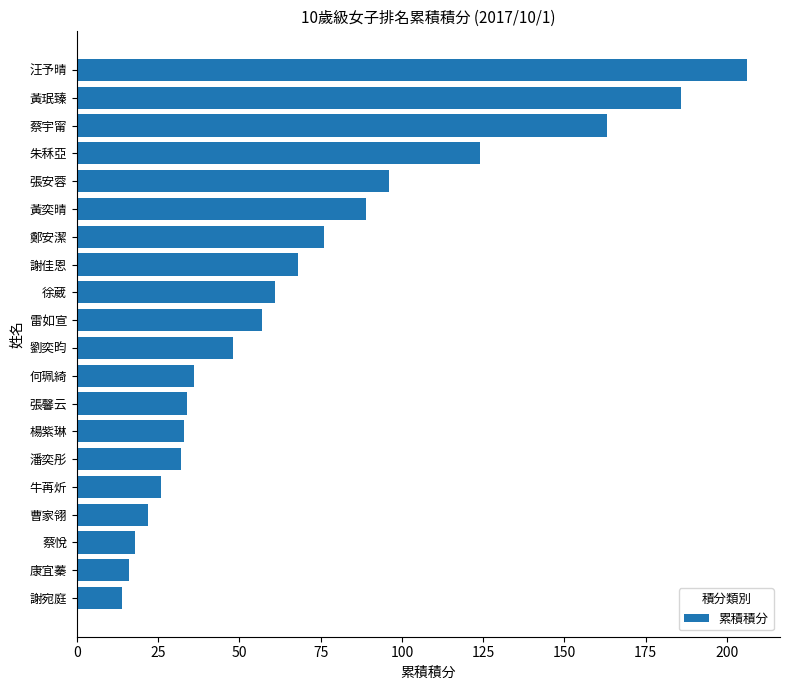

True or false: the data shows 22 at 曹家翎.

True